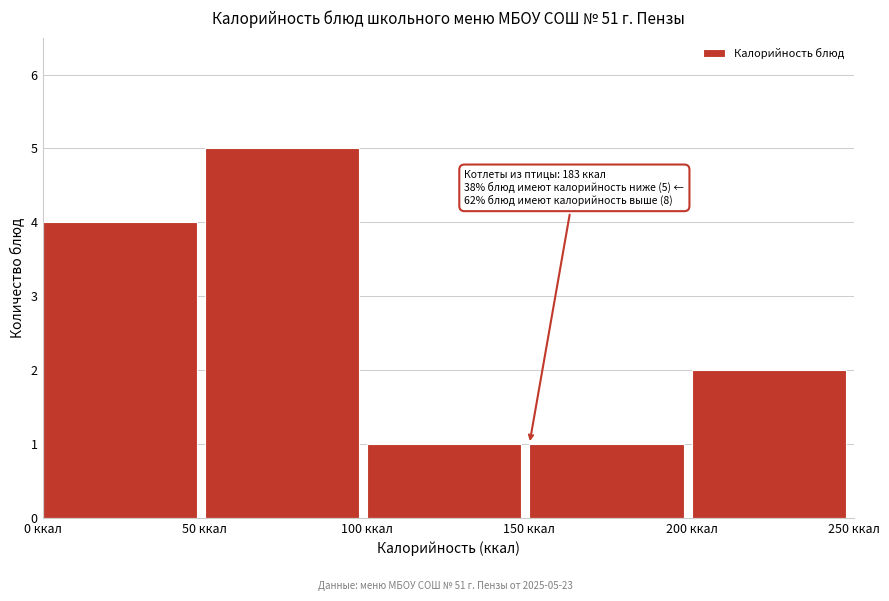

Which range on the x-axis has the tallest bar?

50 to 100